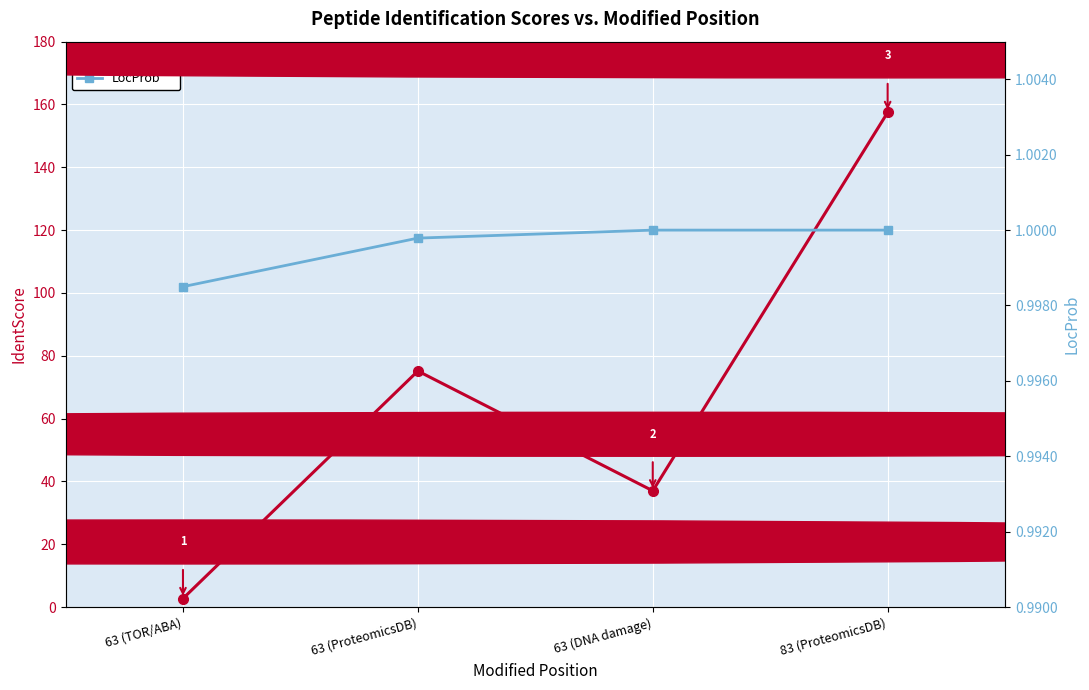

What are all the series names shown in the legend?

IdentScore, LocProb